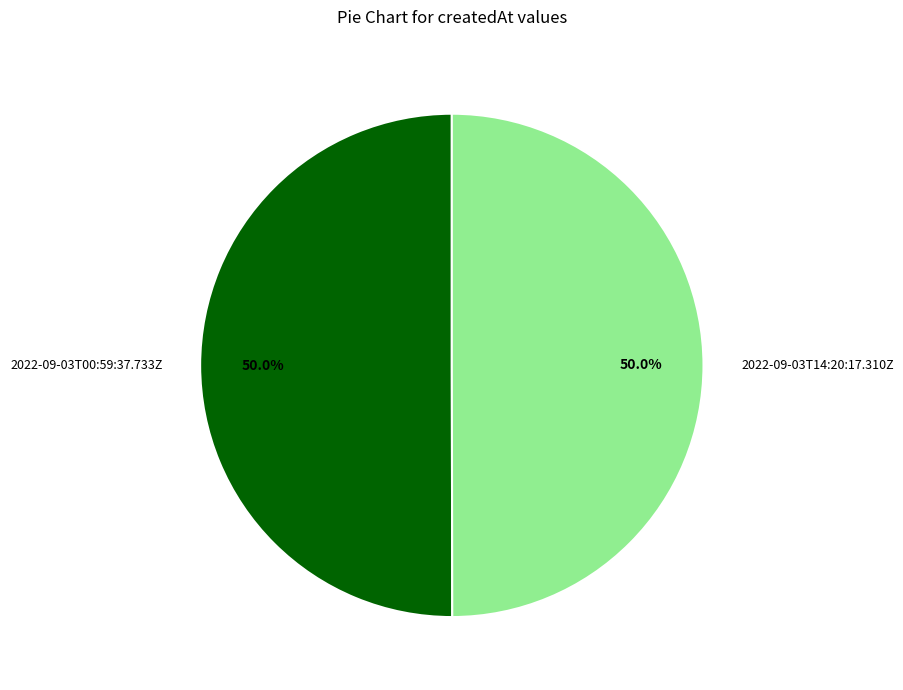

How many slices are in this pie chart?

2